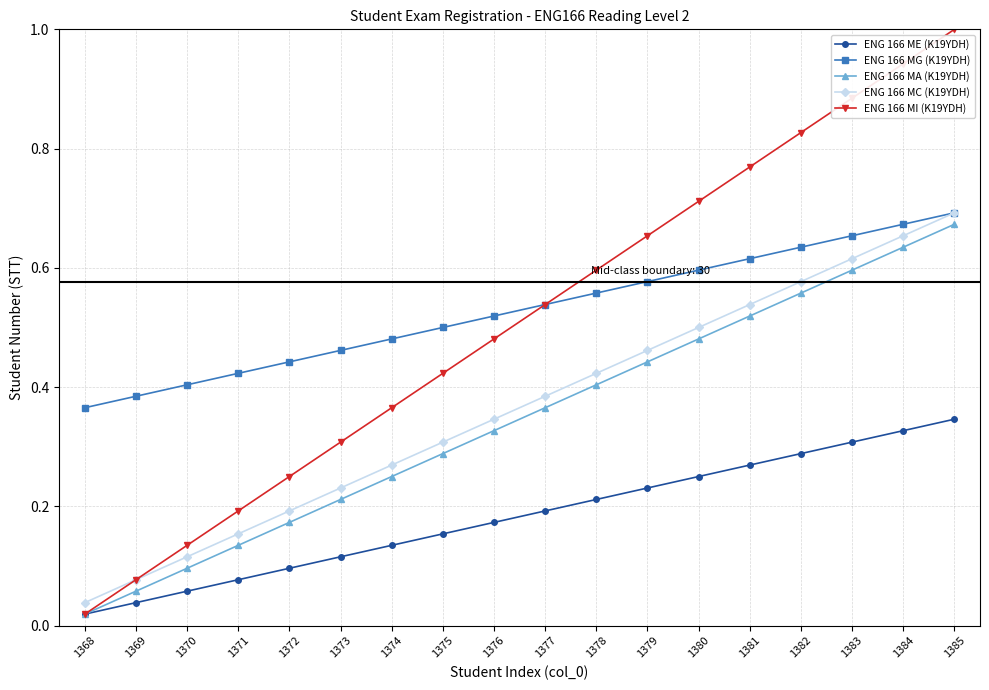

How many lines are shown in the chart?

5